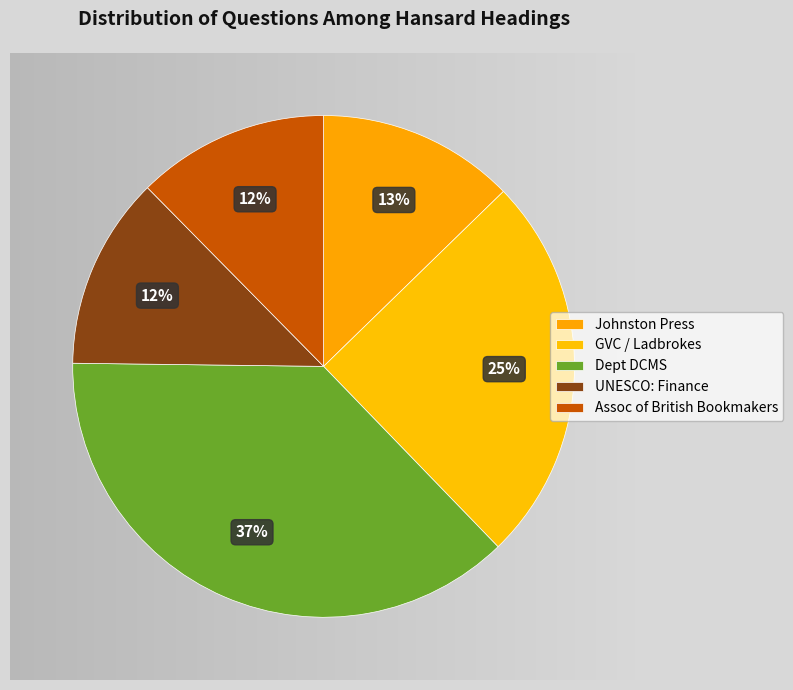

To the nearest percent, what is the average slice percentage?

20%